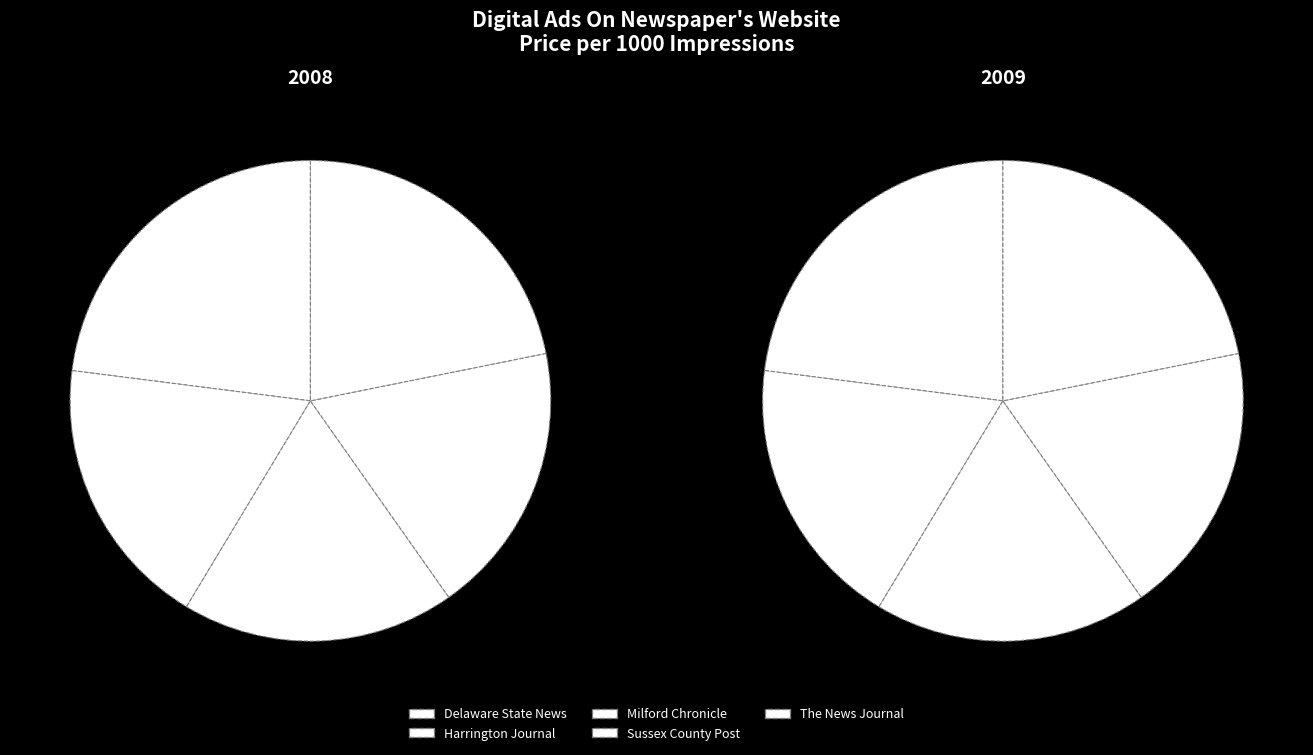

Is it true that Sussex County Post is 12% of the pie?

False